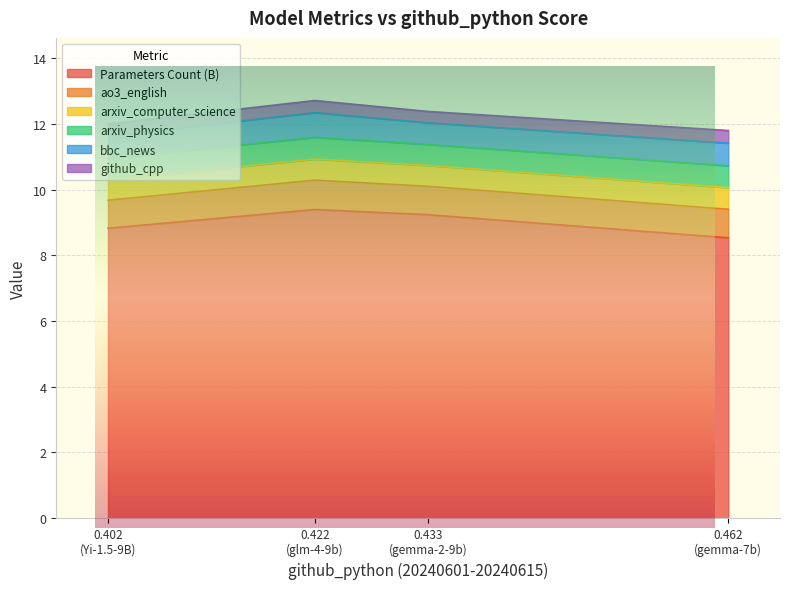

Between Yi-1.5-9B and gemma-7b, which series saw the biggest shift?

Parameters Count (B)